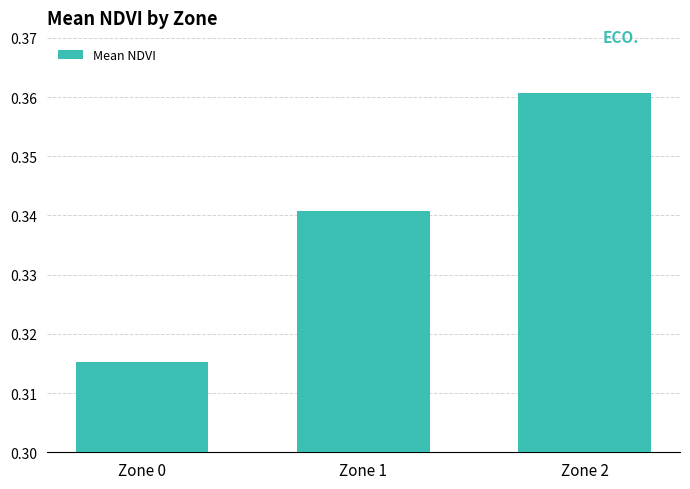

The value at Zone 0 is 0.5. True or false?

False